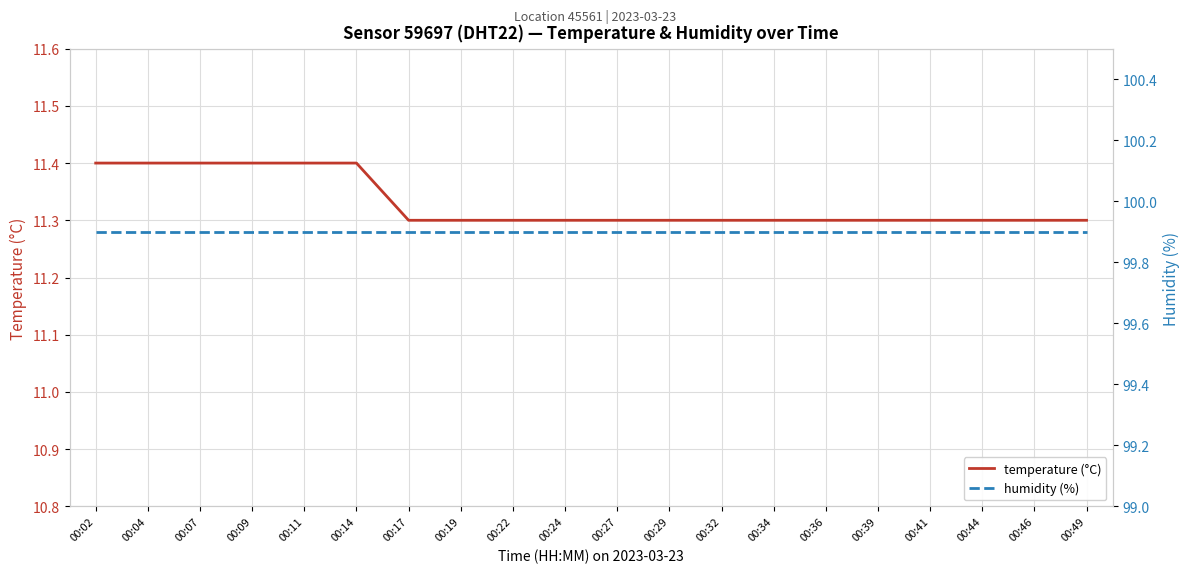

At which category does the chart reach its minimum across all series?

00:17